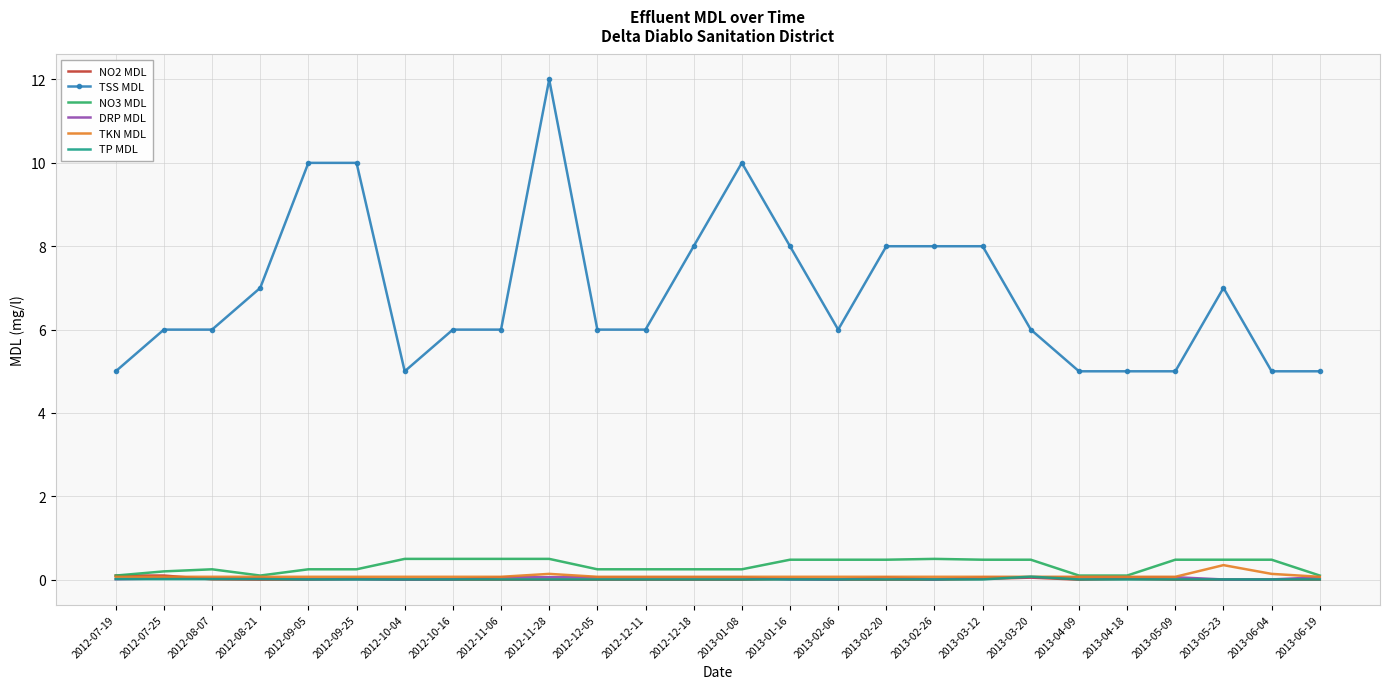

True or false: TSS MDL and DRP MDL cross at least once.

False